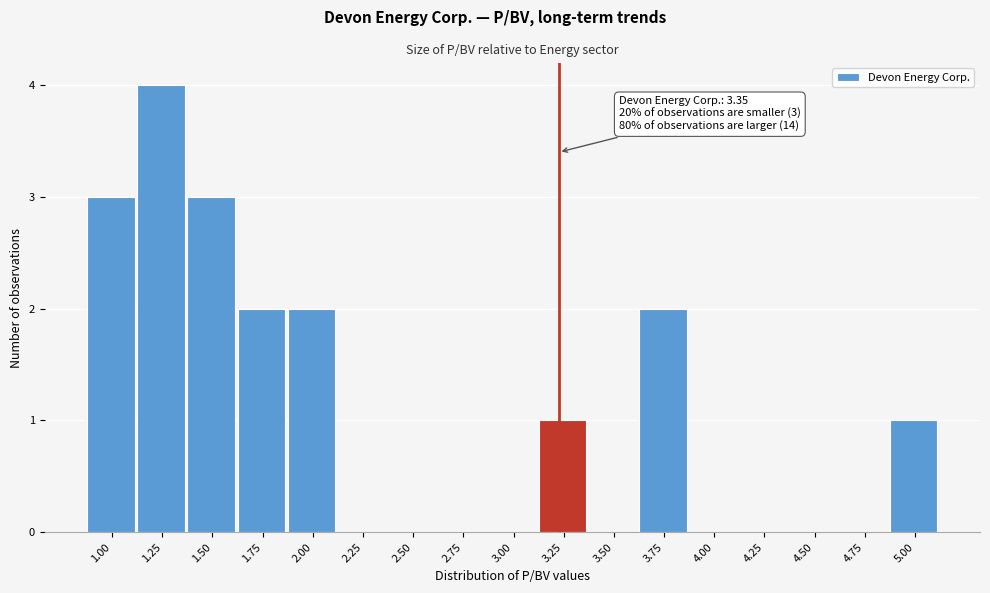

Reading left to right, transcribe all the data shown in this chart.

1.00=3	1.25=4	1.50=3	1.75=2	2.00=2	2.25=0	2.50=0	2.75=0	3.00=0	3.25=1	3.50=0	3.75=2	4.00=0	4.25=0	4.50=0	4.75=0	5.00=1